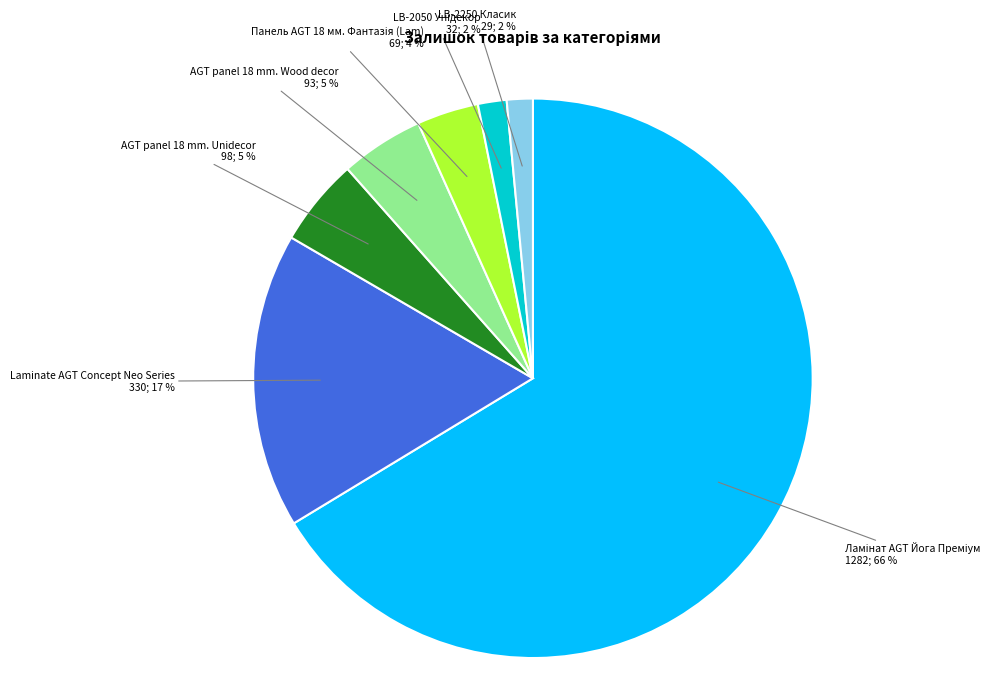

The AGT panel 18 mm. Unidecor slice represents 5% of the pie. True or false?

True